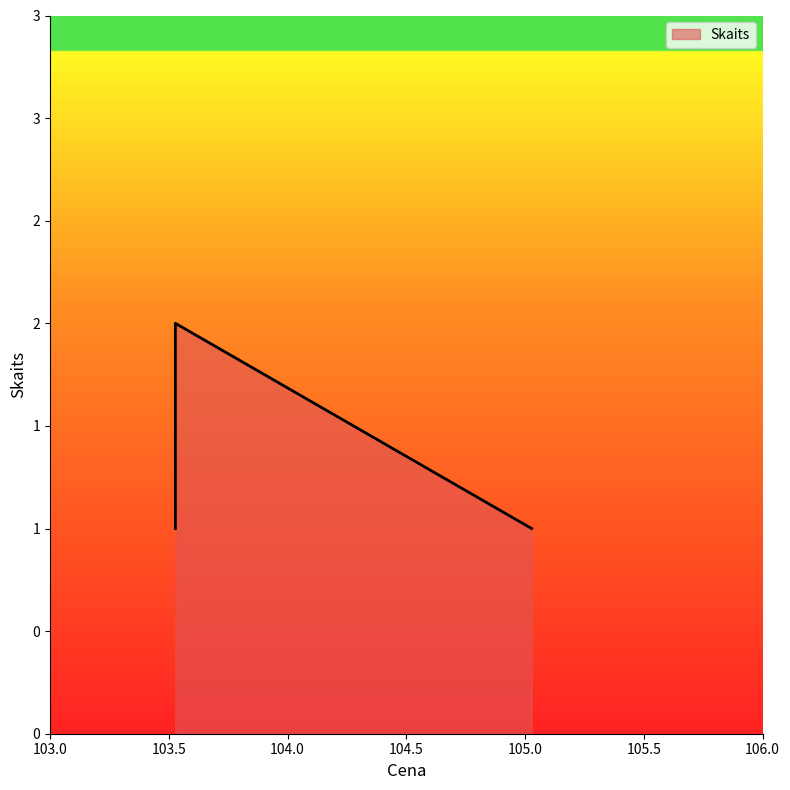

The value at 105.027778 is 0. True or false?

False